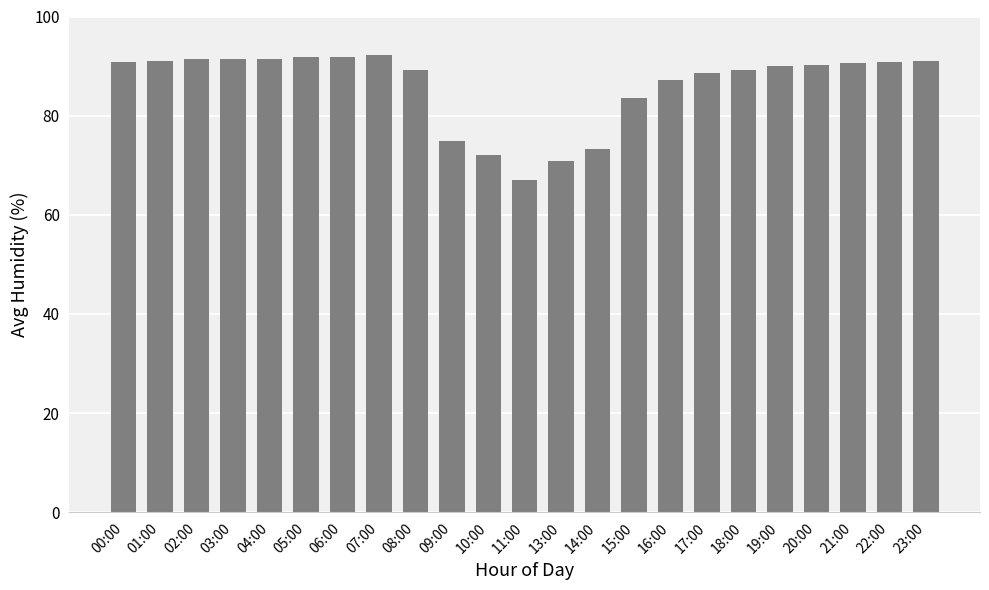

What is the value of the 18th bar from the left?

89.3